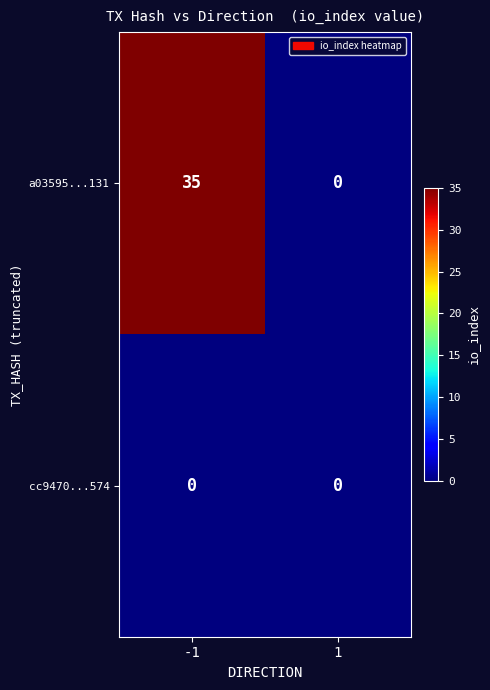

Reading left to right, list all the values displayed in this chart.

a03595...131: 35	0
cc9470...574: 0	0